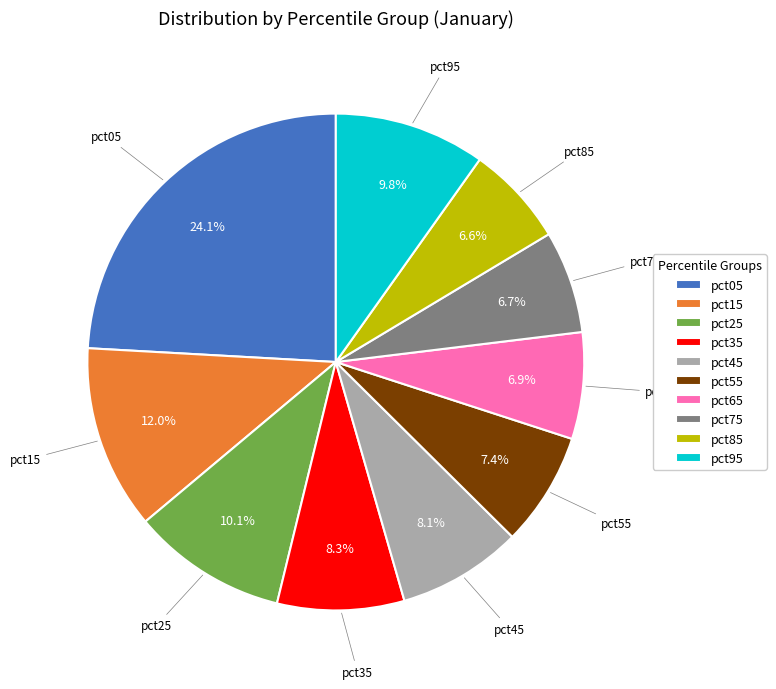

True or false: pct05 accounts for 17% of the total.

False